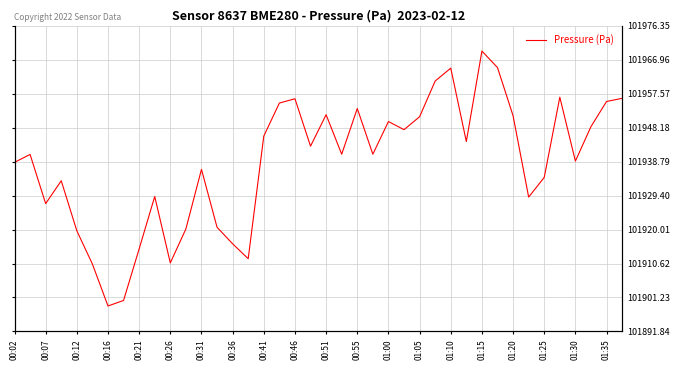

What is the ratio of the value at 29 to the value at 26?

1.0